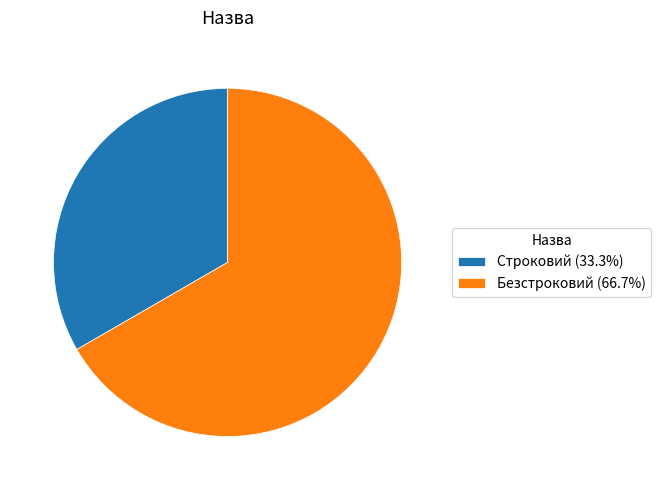

What is the ratio of the value at Безстроковий (66.7%) to the value at Строковий (33.3%)?

2.0